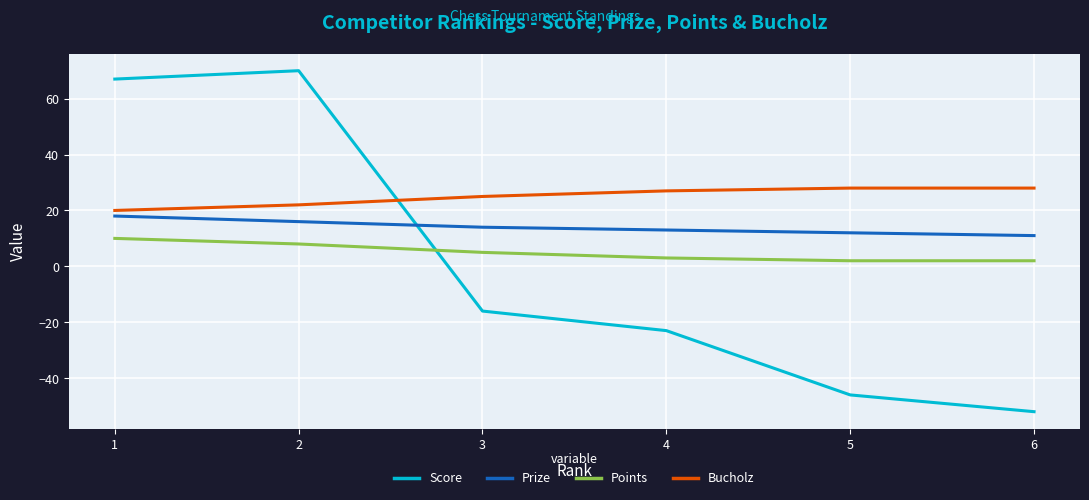

At which label does Score reach its minimum?

6